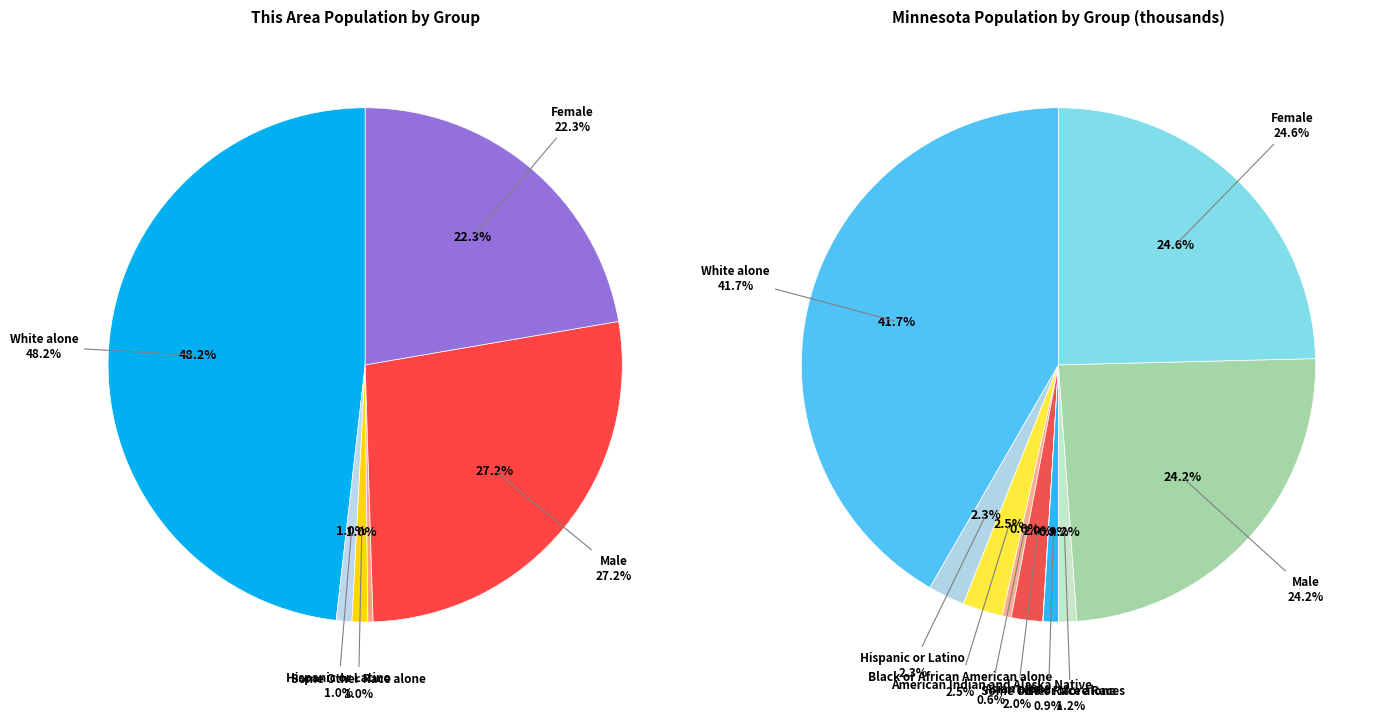

What percentage is the Female slice, to the nearest percent?

22%